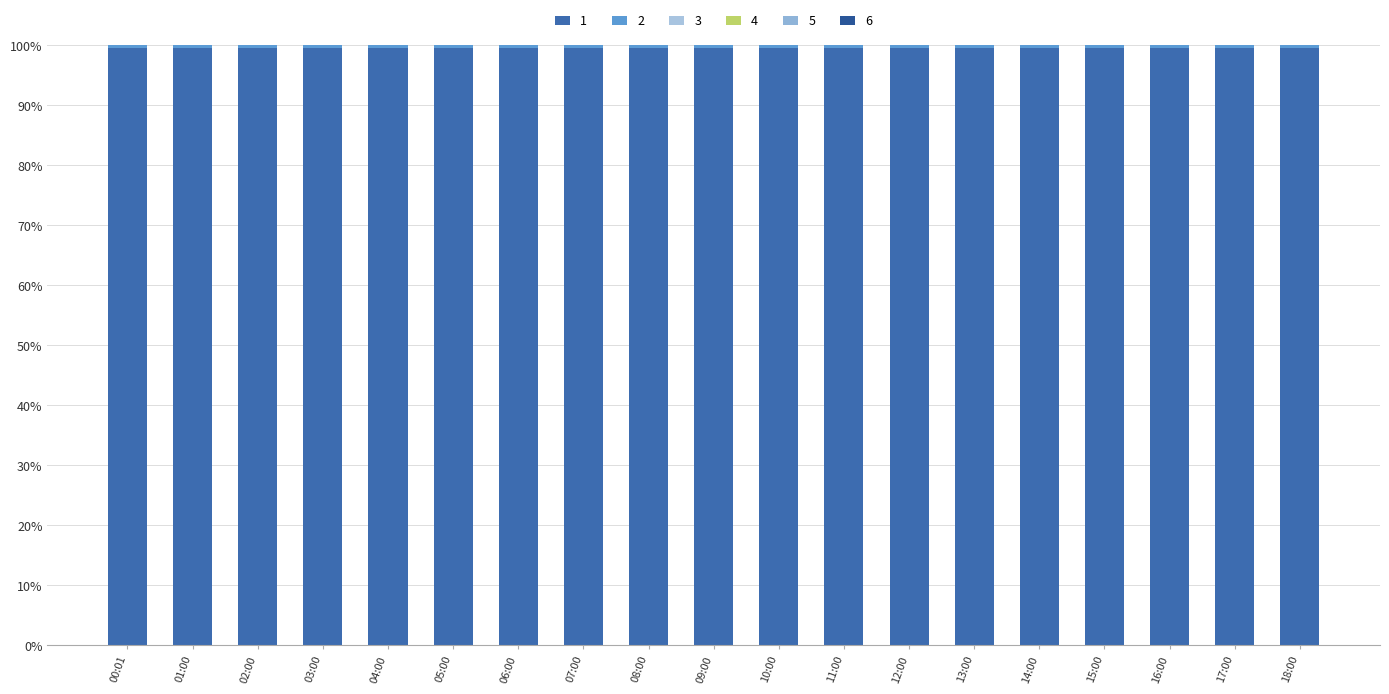

Does the chart contain stacked bars?

Yes